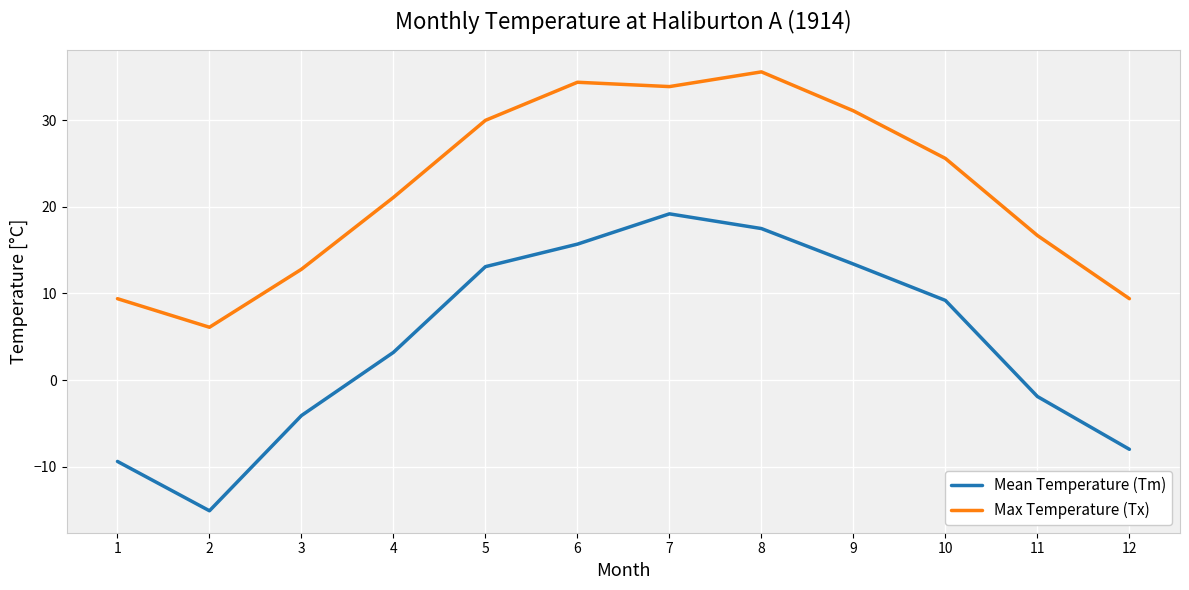

What are all the series names shown in the legend?

Mean Temperature (Tm), Max Temperature (Tx)